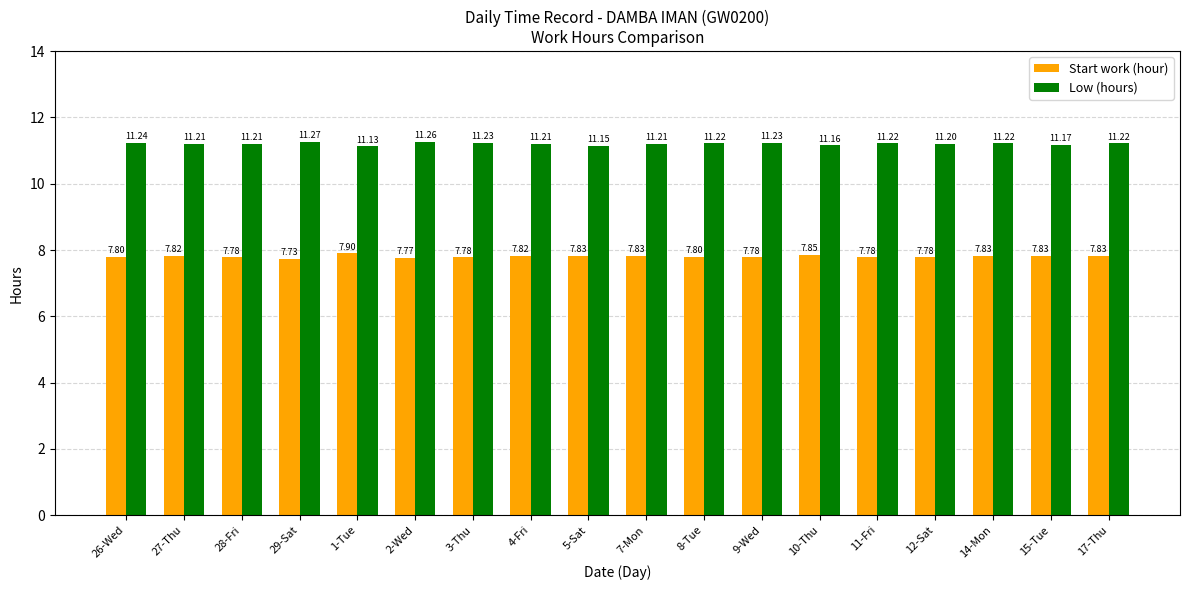

At how many categories does at least one series exceed 8?

18